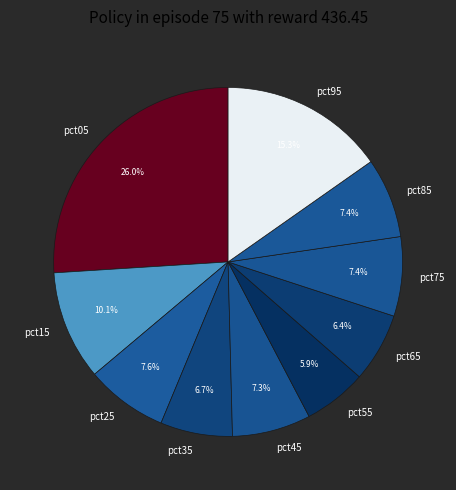

How much of the chart is everything except pct65?

93.6%